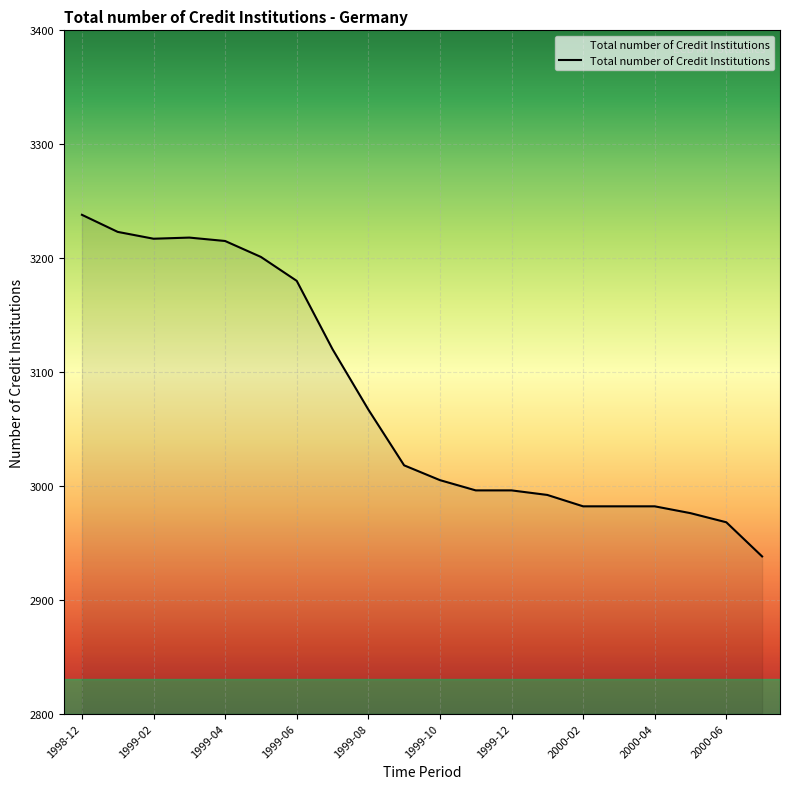

What is the difference between the maximum and minimum values?

300